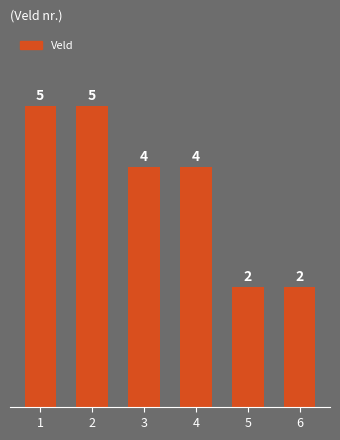

Does the chart contain any negative values?

No